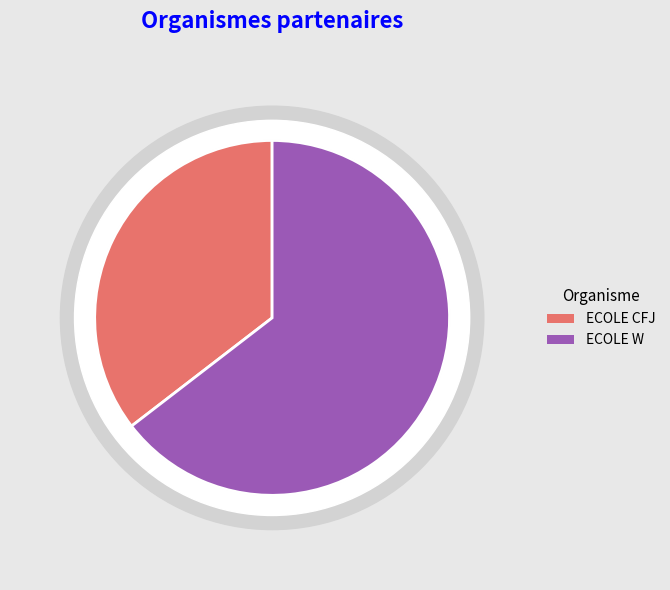

Between ECOLE CFJ and ECOLE W, which is larger?

ECOLE W